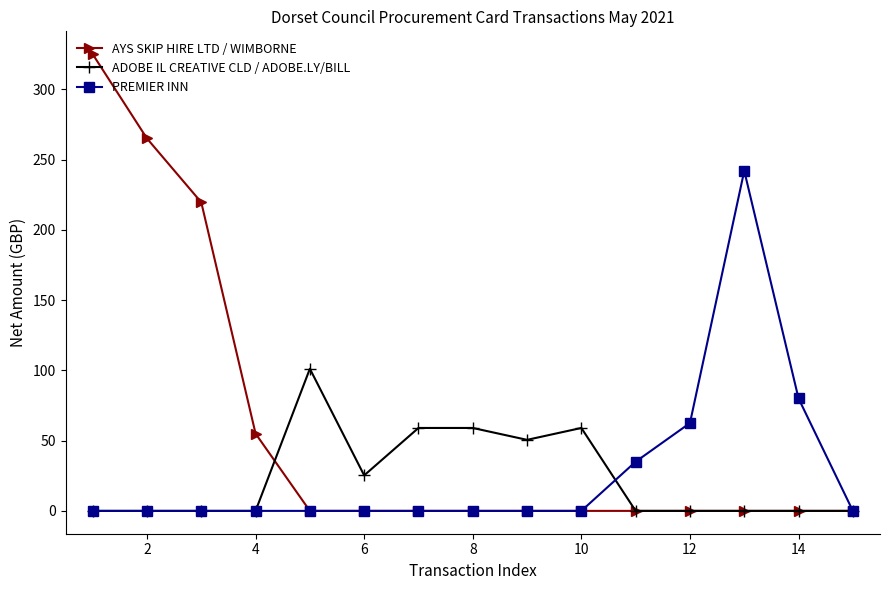

Which series has the largest total across all categories?

AYS SKIP HIRE LTD / WIMBORNE